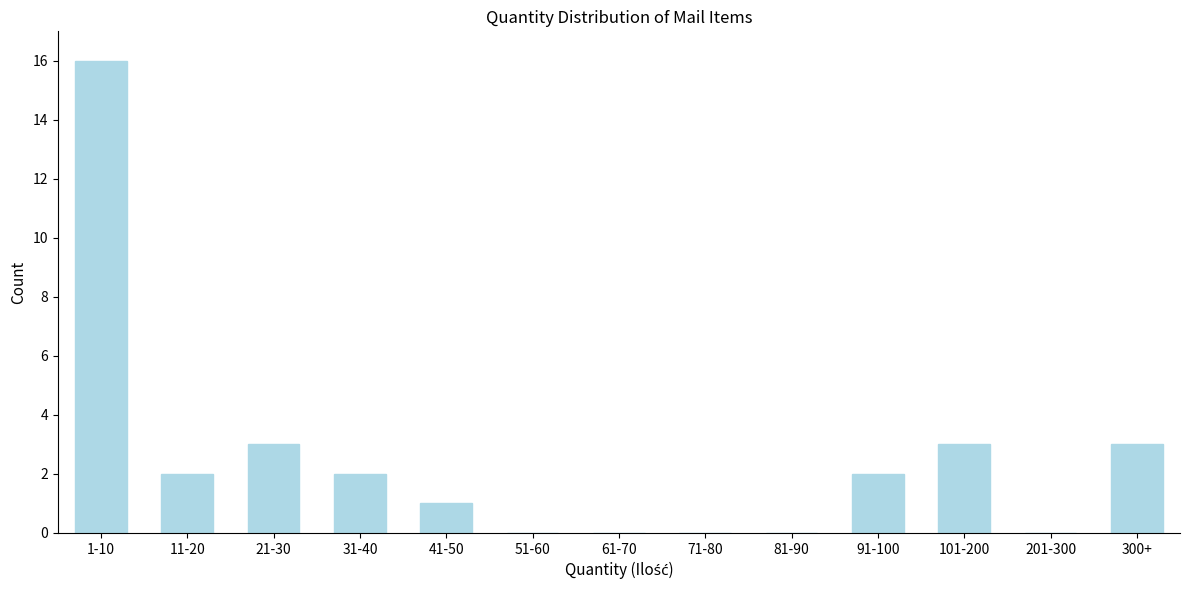

Reading right to left, what are all the values shown in this chart?

300+=3	201-300=0	101-200=3	91-100=2	81-90=0	71-80=0	61-70=0	51-60=0	41-50=1	31-40=2	21-30=3	11-20=2	1-10=16